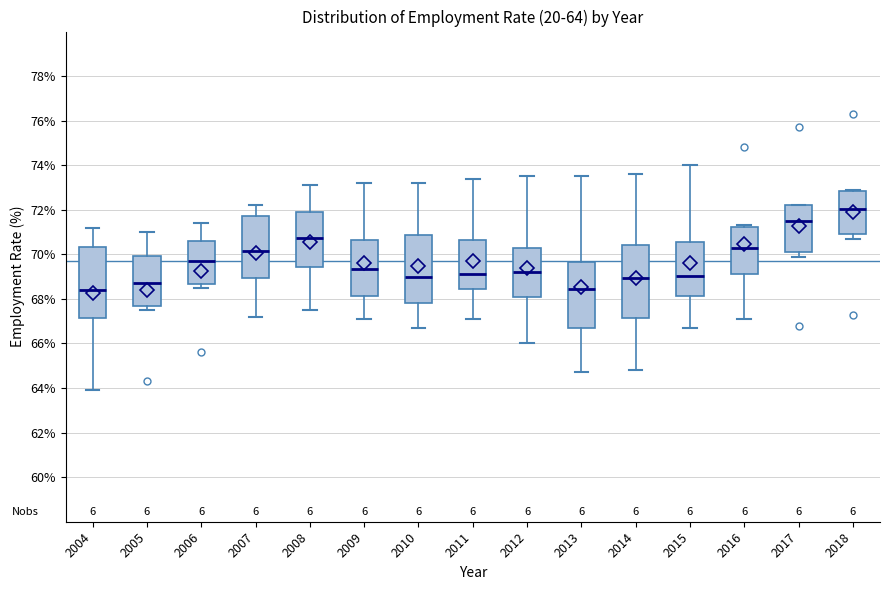

Which box's median line is the highest?

2018